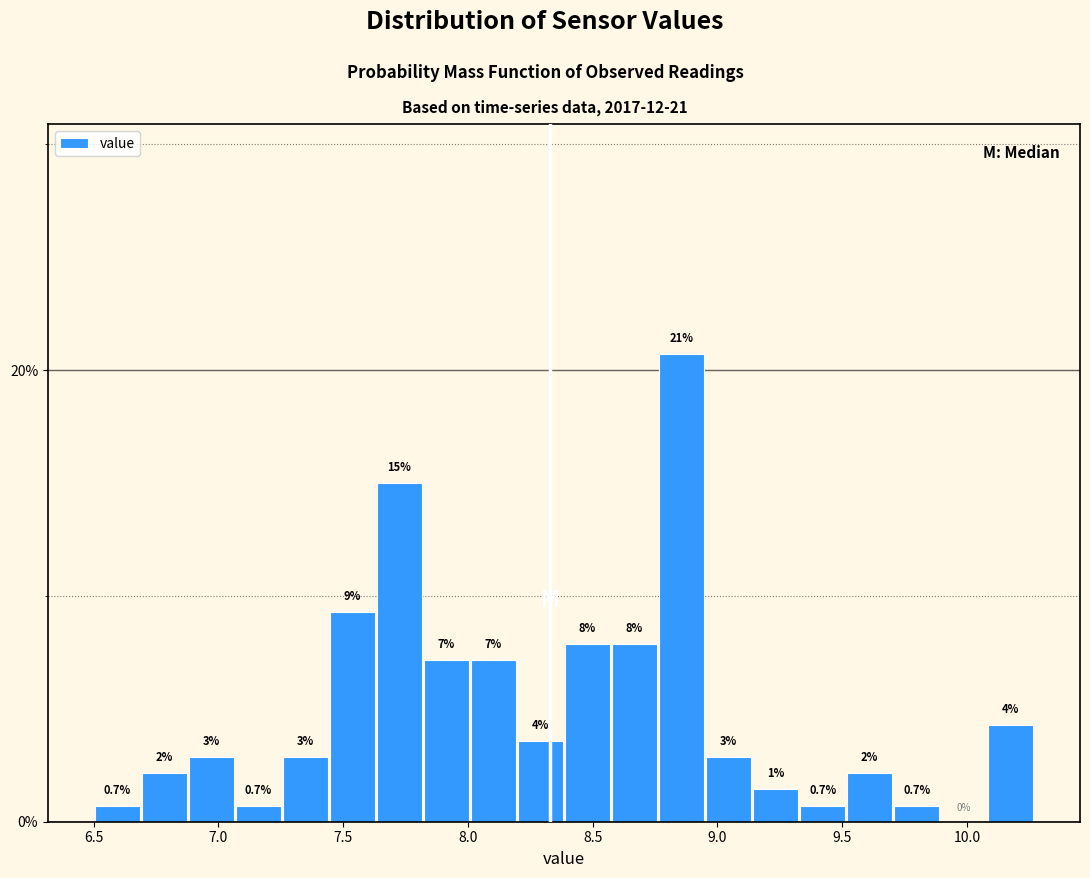

Around what value on the x-axis is the tallest bar? Give the approximate position of its centre, as read against the axis.

8.85